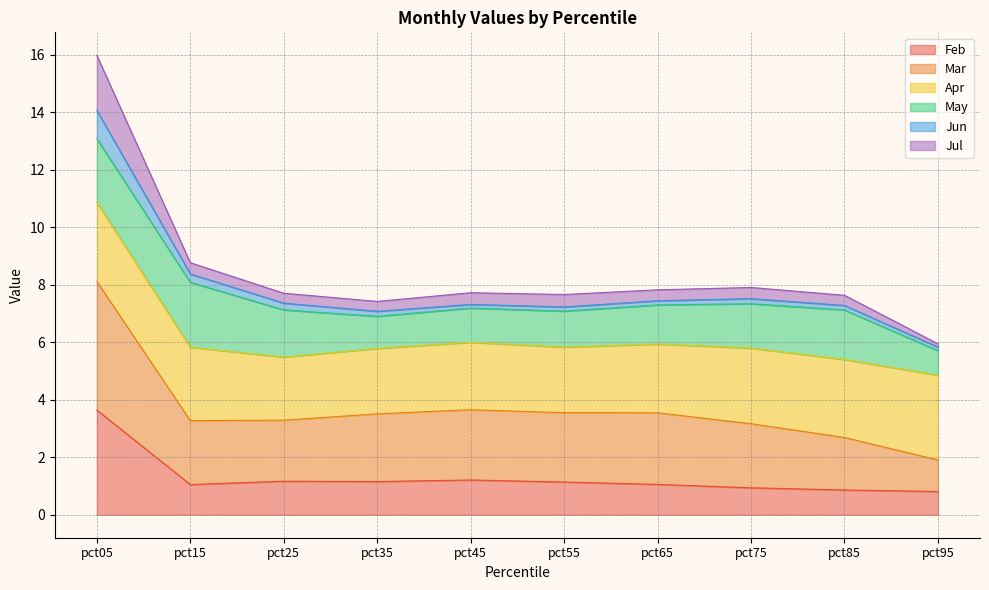

The Feb series shows 0.2 at pct75. True or false?

False